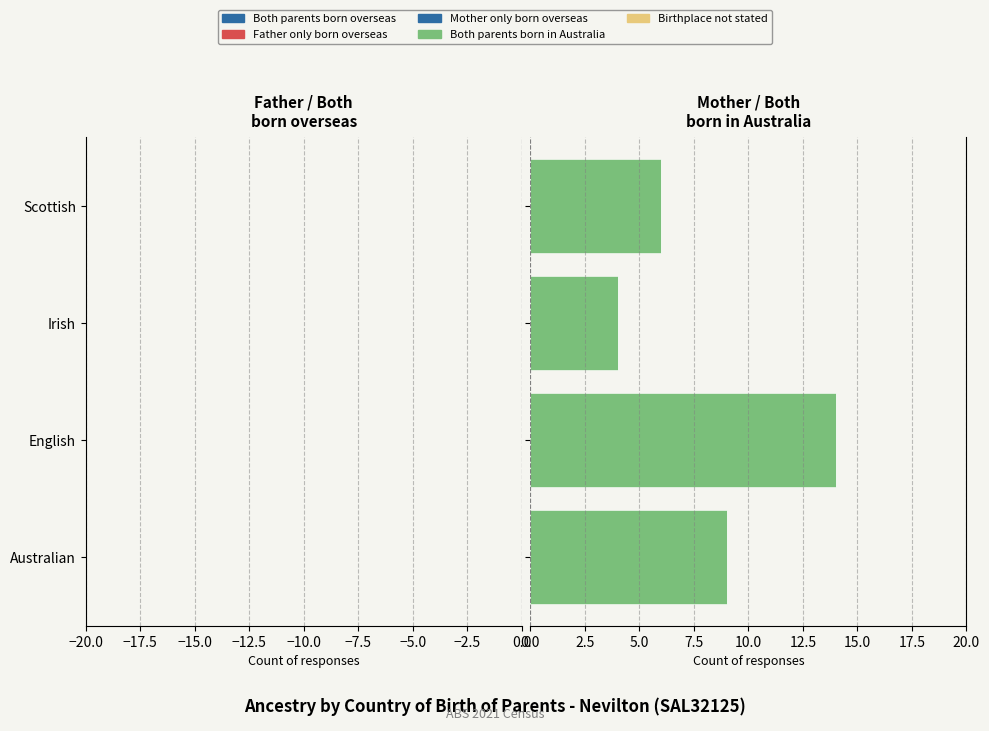

What is the difference between the maximum and second lowest values?

8